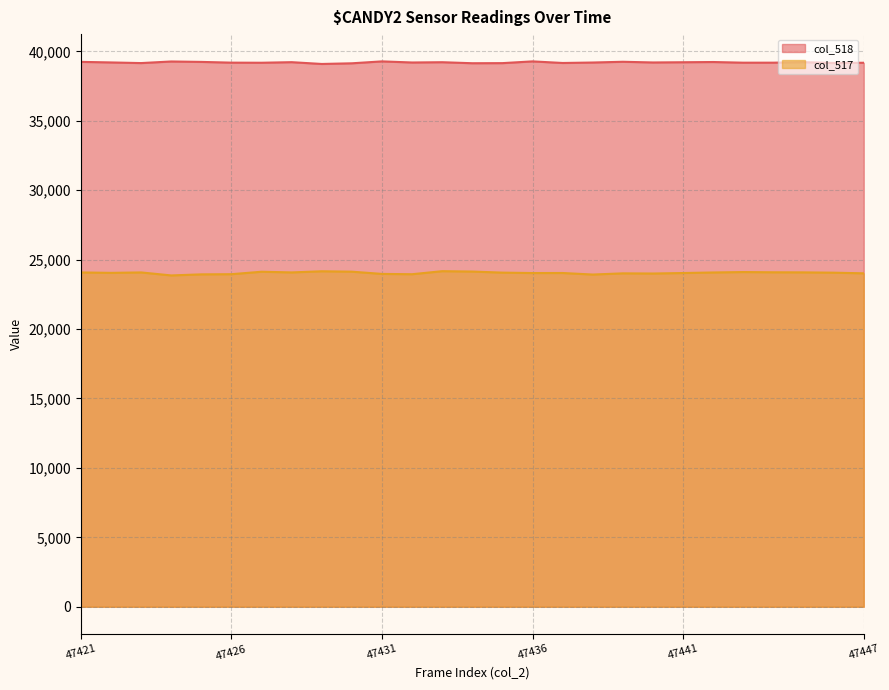

What is the approximate value of col_518 line at 9, to the nearest 5?

39140